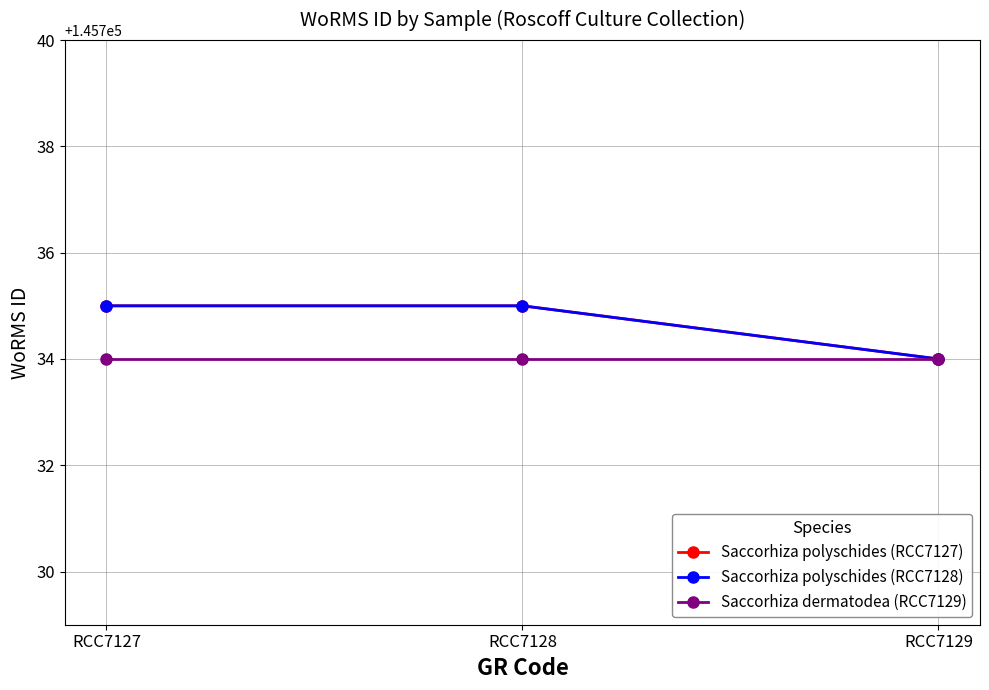

Rank the series at RCC7129 from lowest to highest value.

Saccorhiza polyschides (RCC7127), Saccorhiza polyschides (RCC7128), Saccorhiza dermatodea (RCC7129)